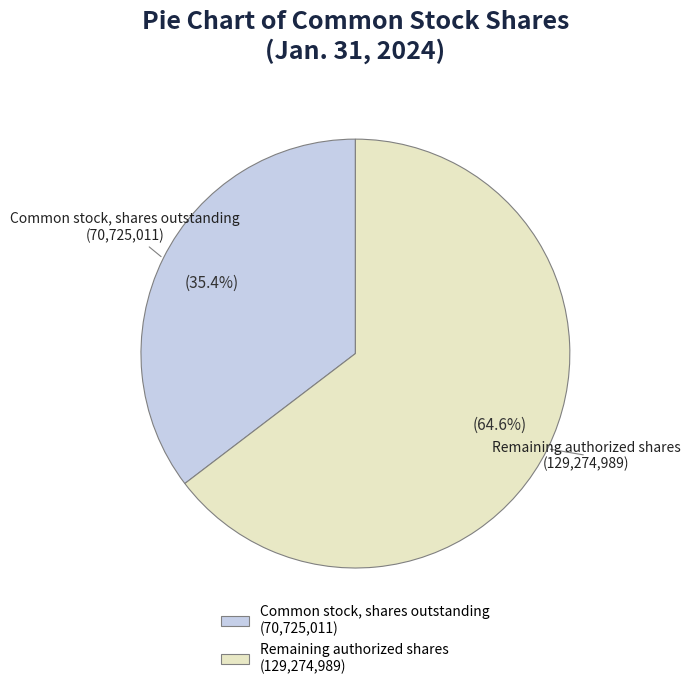

How many segments does this pie chart have?

2